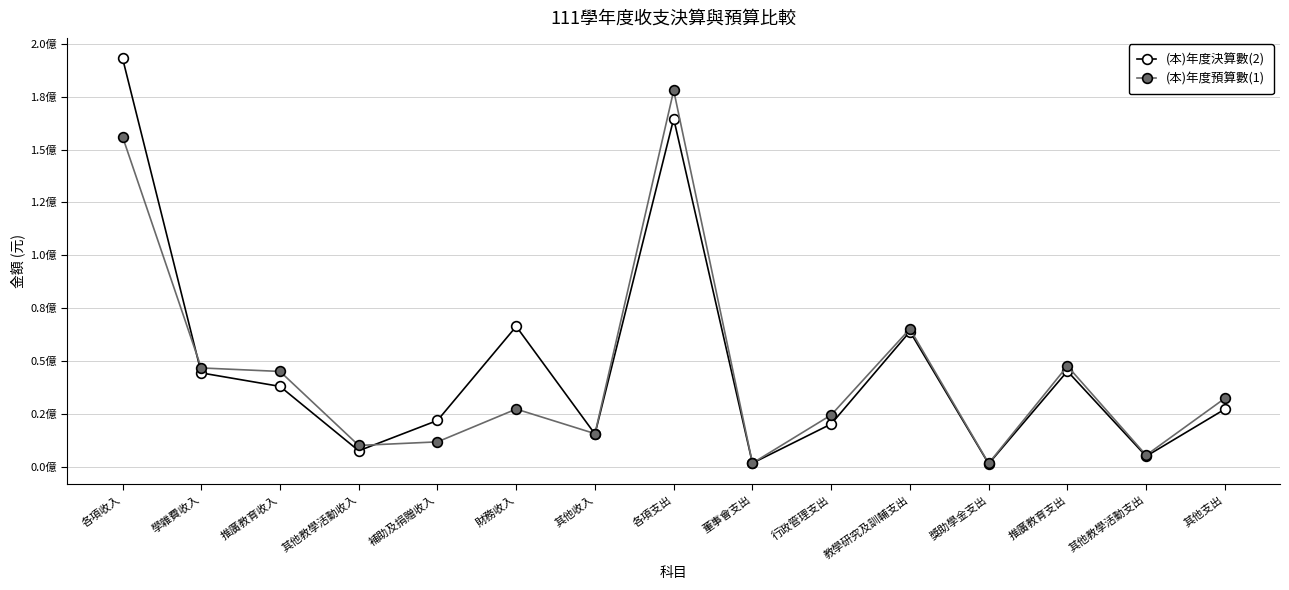

The (本)年度預算數(1) series shows 5377340 at 其他教學活動支出. True or false?

True